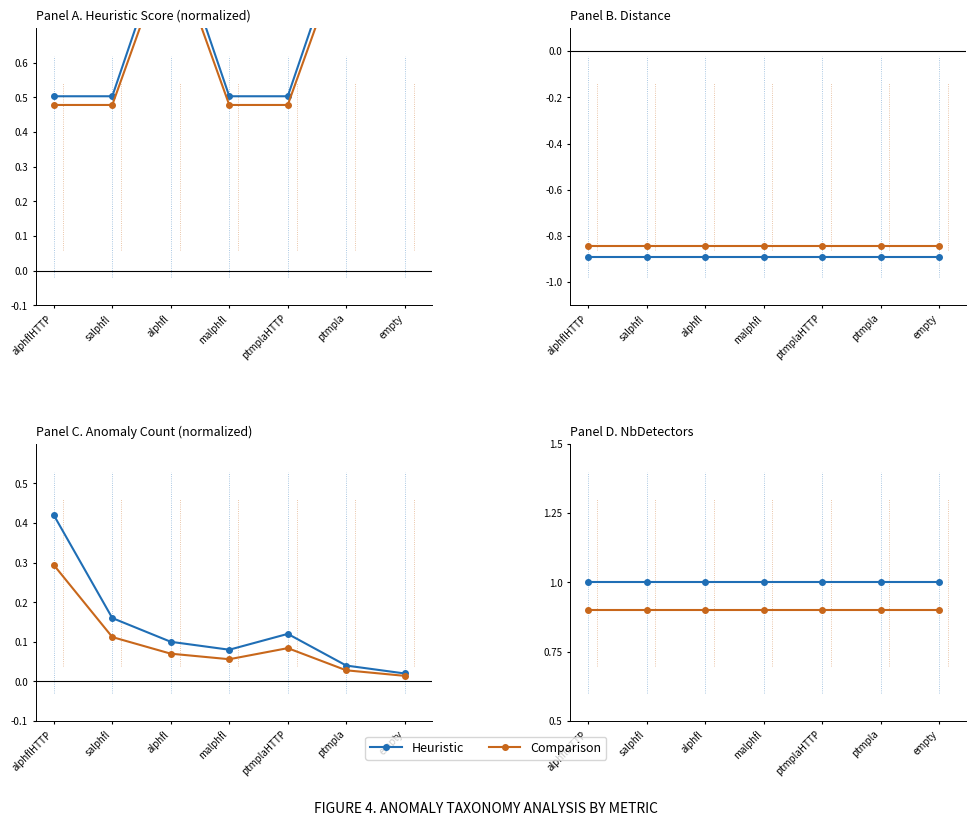

What is the greatest value displayed?

1.0